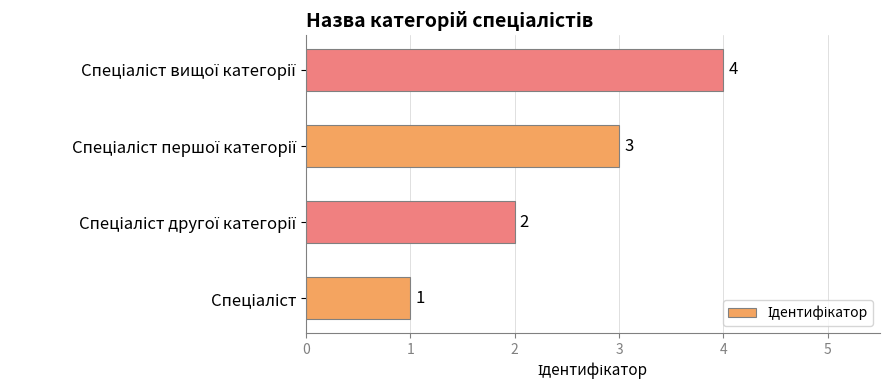

What is the sum of all values?

10